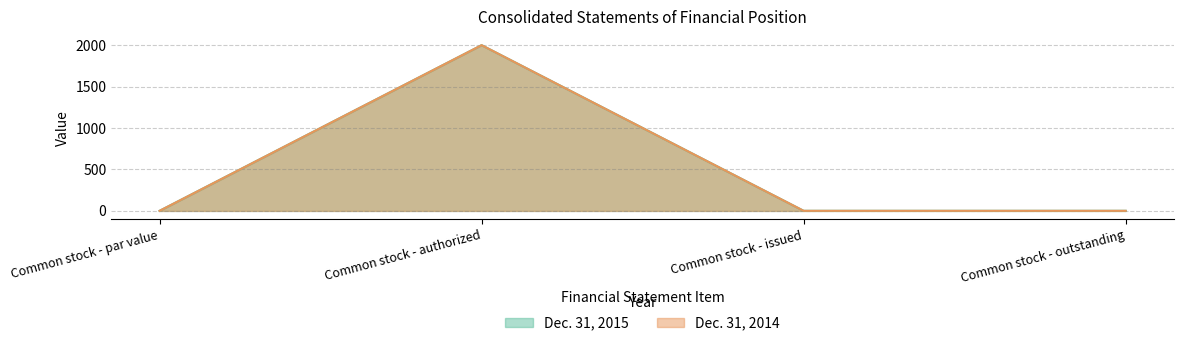

Which series has the largest total across all categories?

Dec. 31, 2015